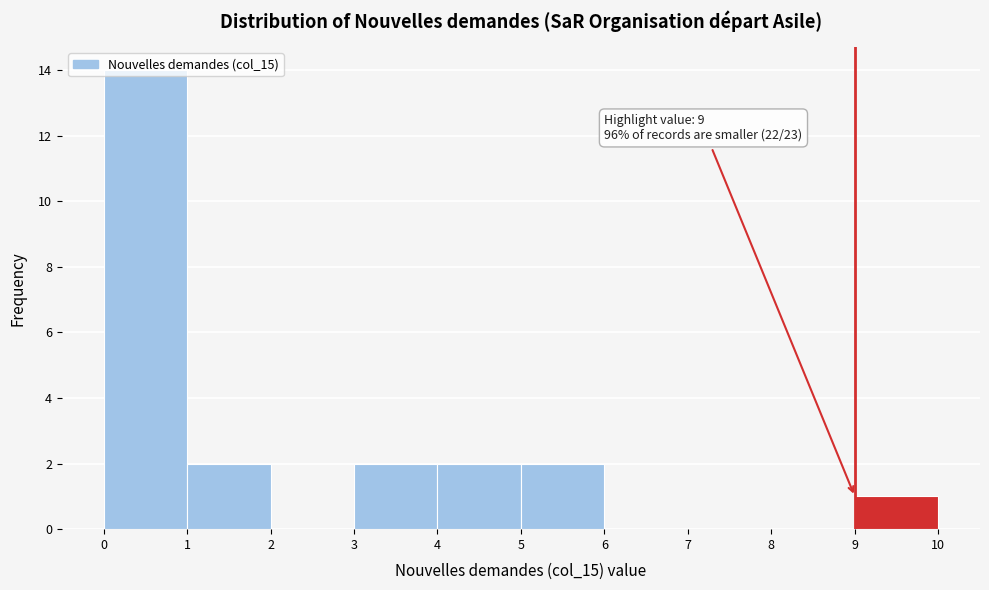

Which range on the x-axis has the tallest bar?

0 to 1